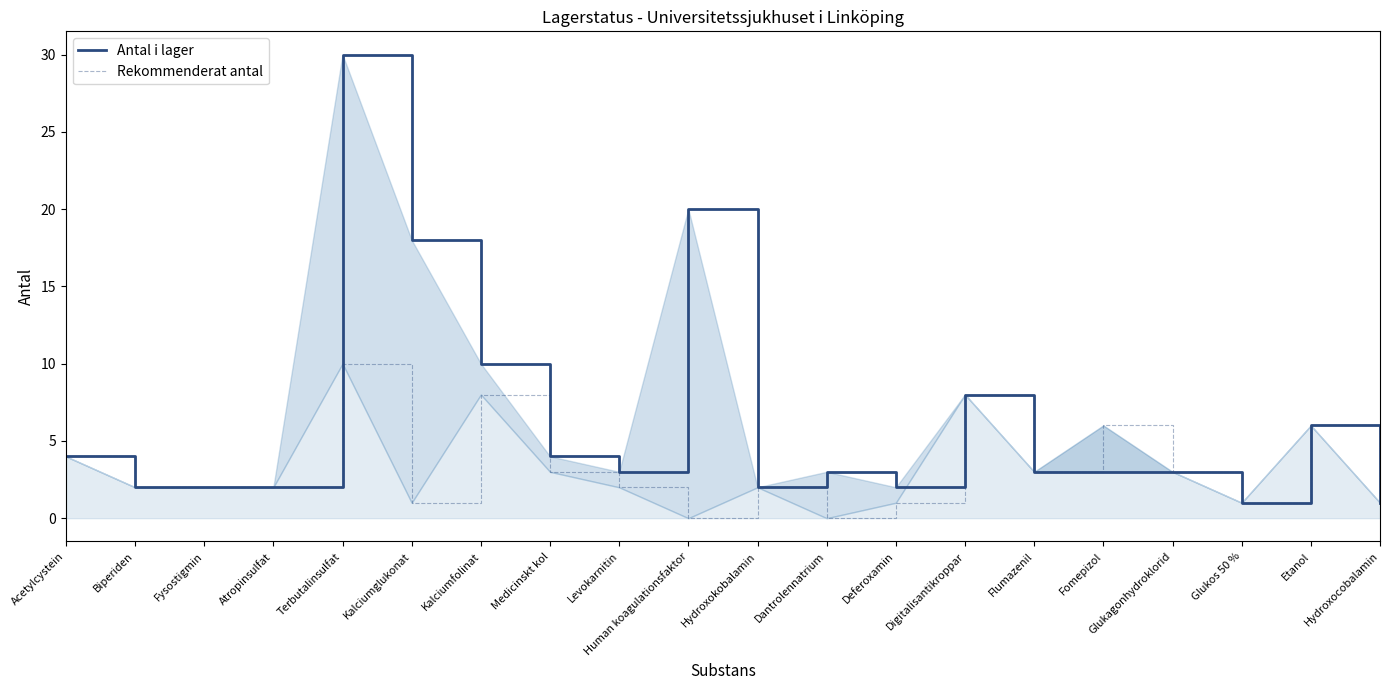

Where is the first local minimum for Antal i lager?

Levokarnitin